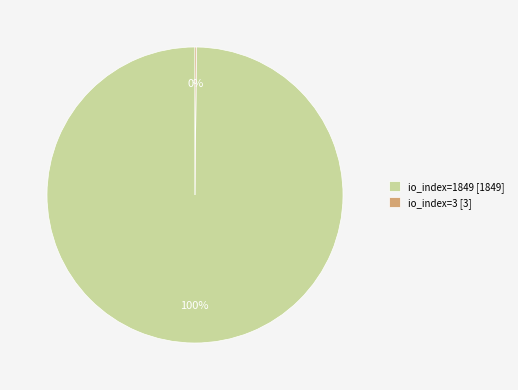

To the nearest percent, what is the average slice percentage?

50%